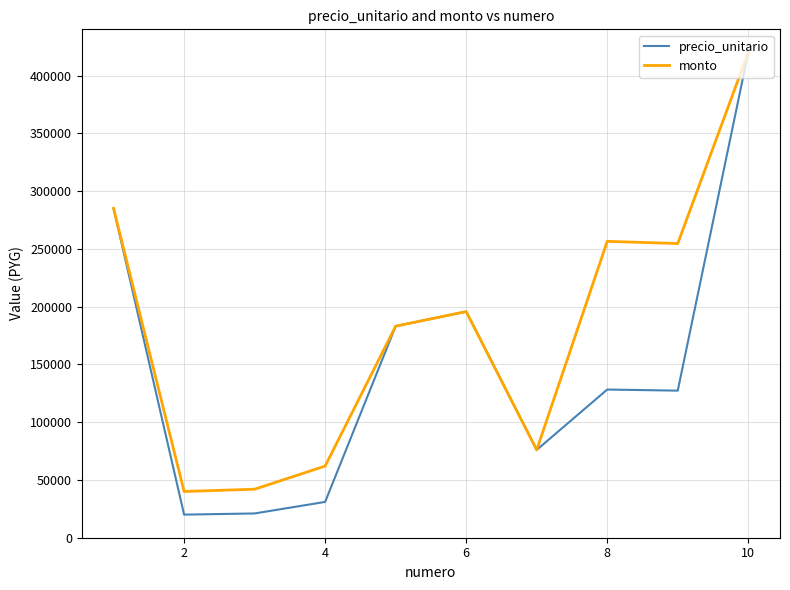

What is the greatest value displayed?

420000